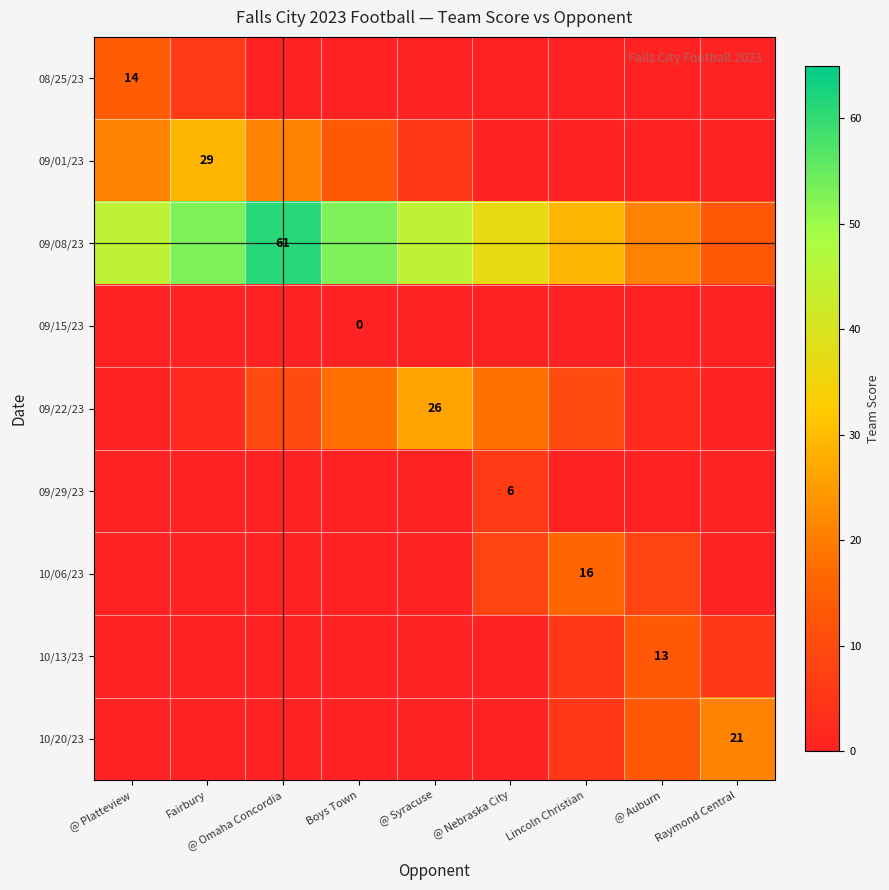

The value of 09/22/23 at @ Syracuse is 46. True or false?

False